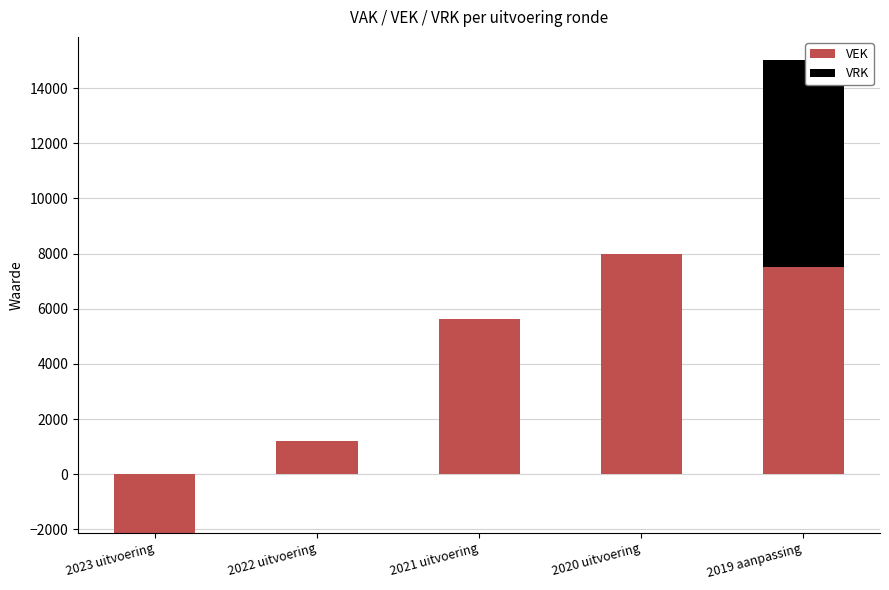

How many data points in VEK are less than 5631?

2